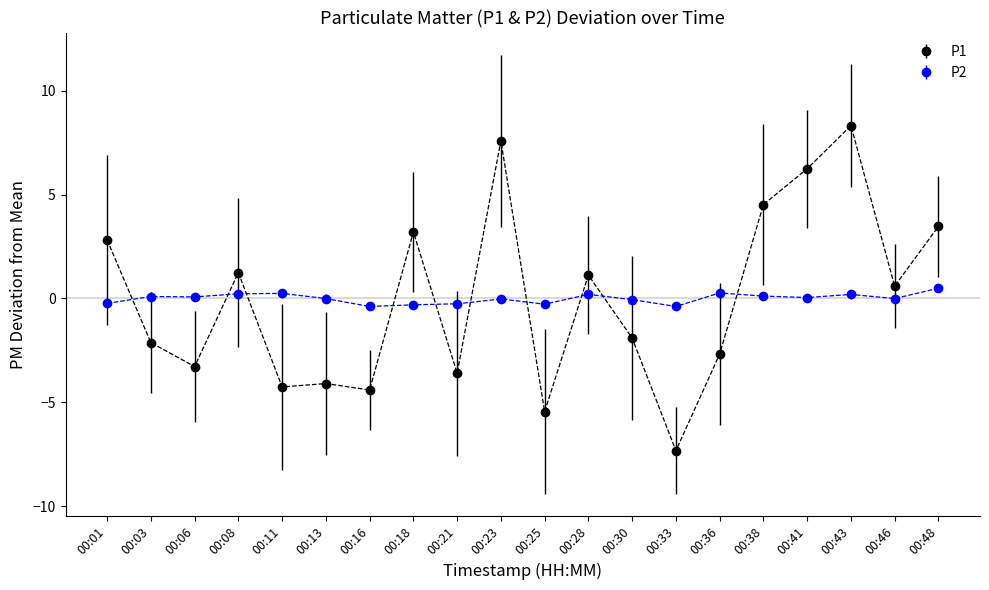

Reading right to left, what are all the values shown in this chart?

P1: 00:48=3.5	00:46=0.6	00:43=8.3	00:41=6.2	00:38=4.5	00:36=-2.7	00:33=-7.3	00:30=-1.9	00:28=1.1	00:25=-5.4	00:23=7.6	00:21=-3.6	00:18=3.2	00:16=-4.4	00:13=-4.1	00:11=-4.3	00:08=1.2	00:06=-3.3	00:03=-2.1	00:01=2.8
P2: 00:48=0.5	00:46=-0.0	00:43=0.2	00:41=0.0	00:38=0.1	00:36=0.3	00:33=-0.4	00:30=-0.1	00:28=0.2	00:25=-0.3	00:23=-0.0	00:21=-0.3	00:18=-0.3	00:16=-0.4	00:13=-0.0	00:11=0.2	00:08=0.2	00:06=0.1	00:03=0.1	00:01=-0.2